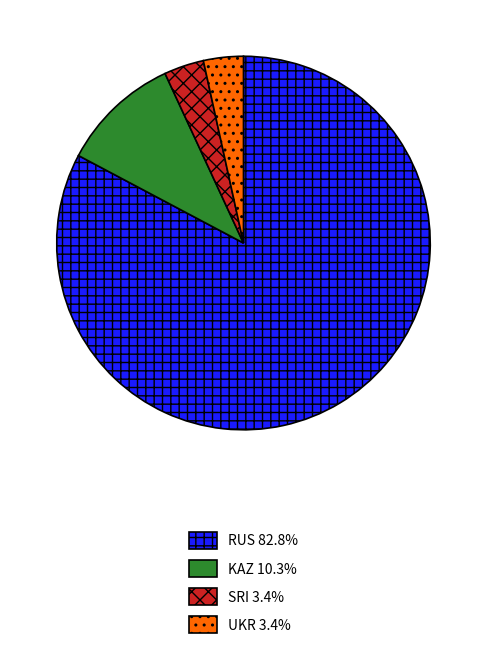

Between UKR and RUS, which is larger?

RUS